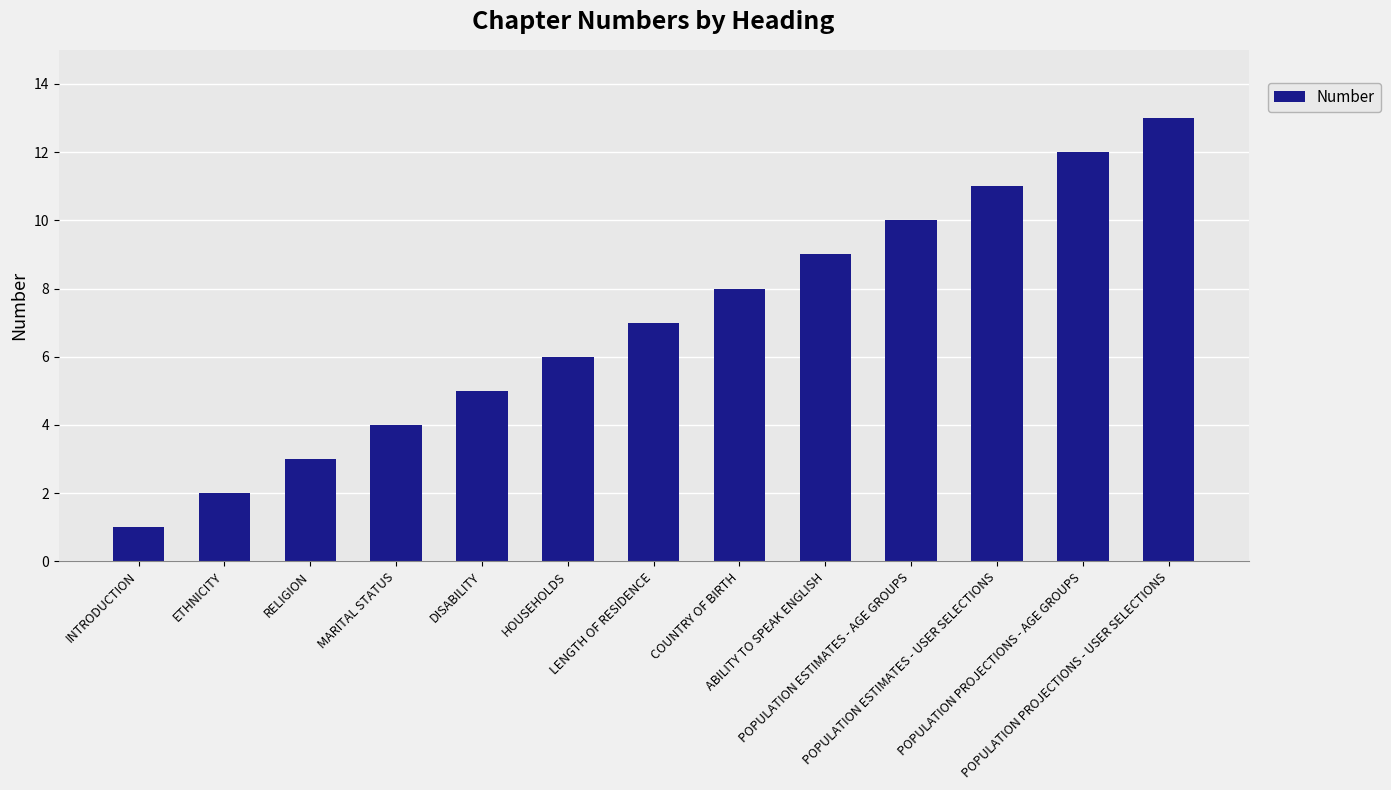

What position from the left is ABILITY TO SPEAK ENGLISH?

9